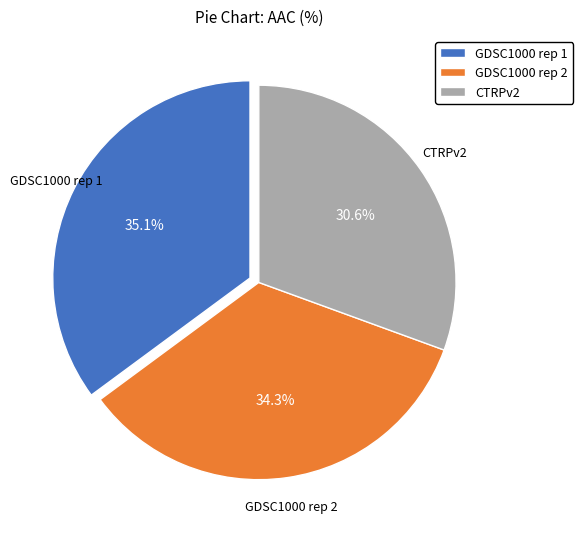

Combined, do GDSC1000 rep 2 and GDSC1000 rep 1 account for over 50%?

Yes